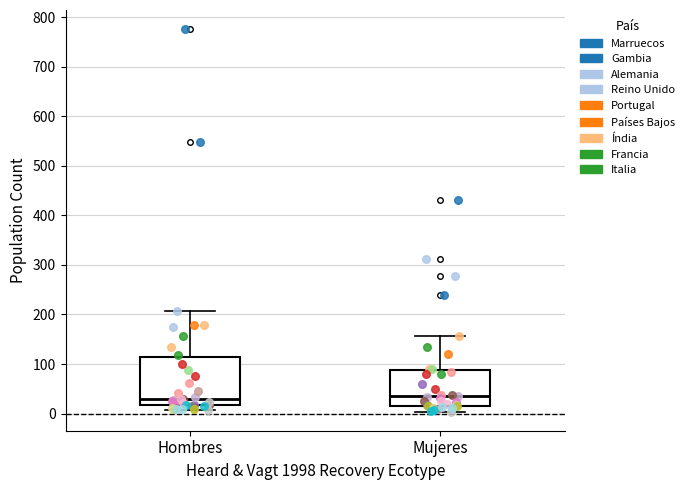

Reading left to right, read every box against the y-axis: the position of its median line, the range the box covers, and the ends of its whiskers. The values are not printed on the chart, so give them approximately, as read against the axis.

Hombres: median 30, box 20 to 110, whiskers 10 to 210
Mujeres: median 30, box 20 to 90, whiskers 0 to 160